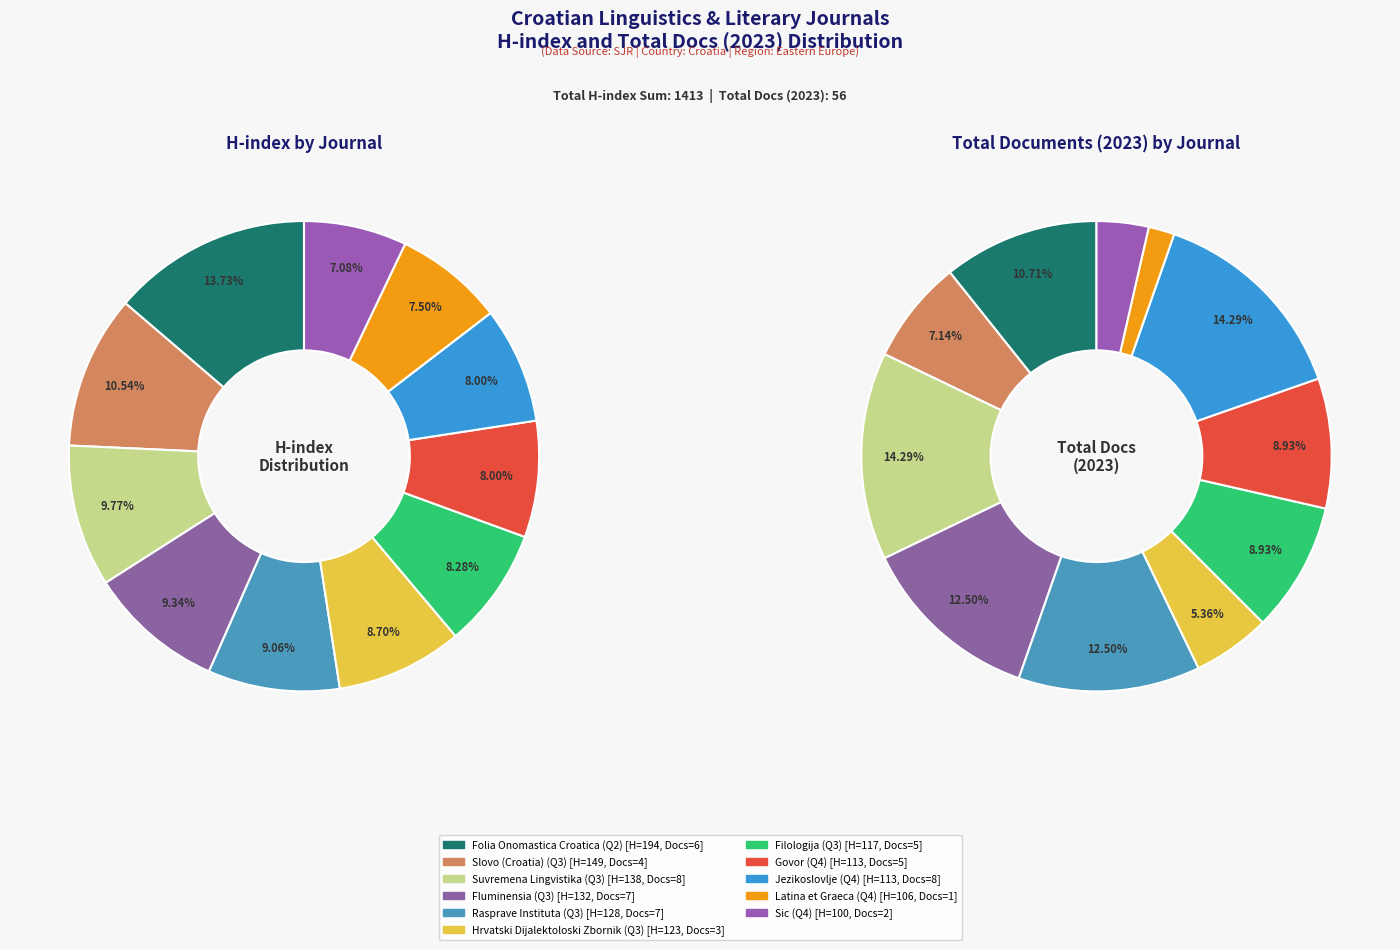

What percentage do Fluminensia and Govor together represent?

17.3%